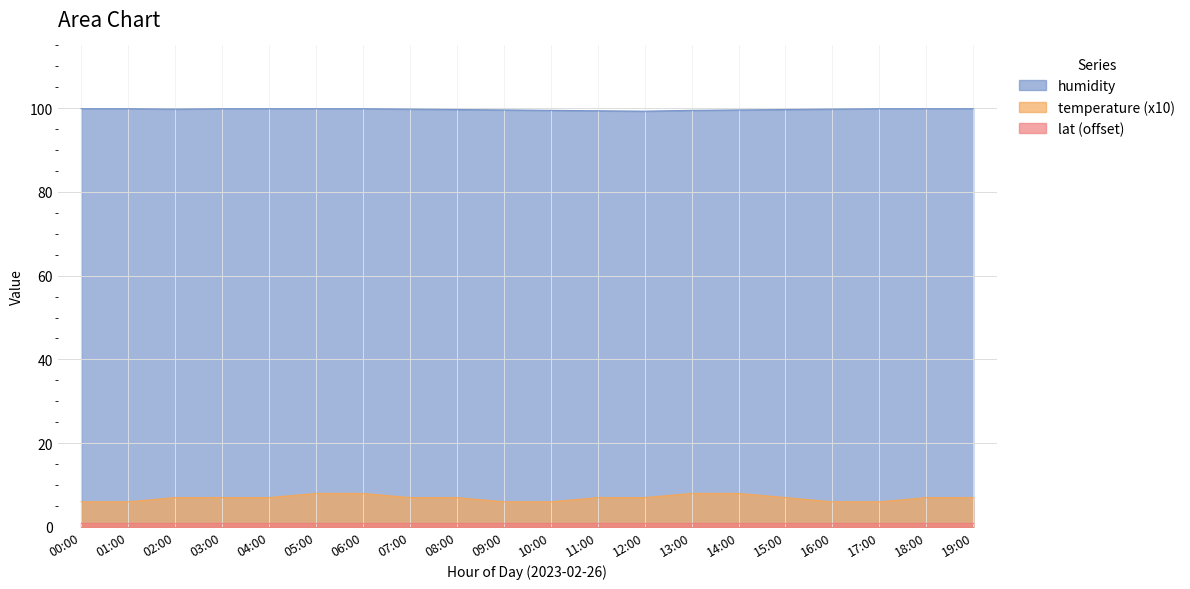

Which category has the lowest value in the temperature series?

00:00